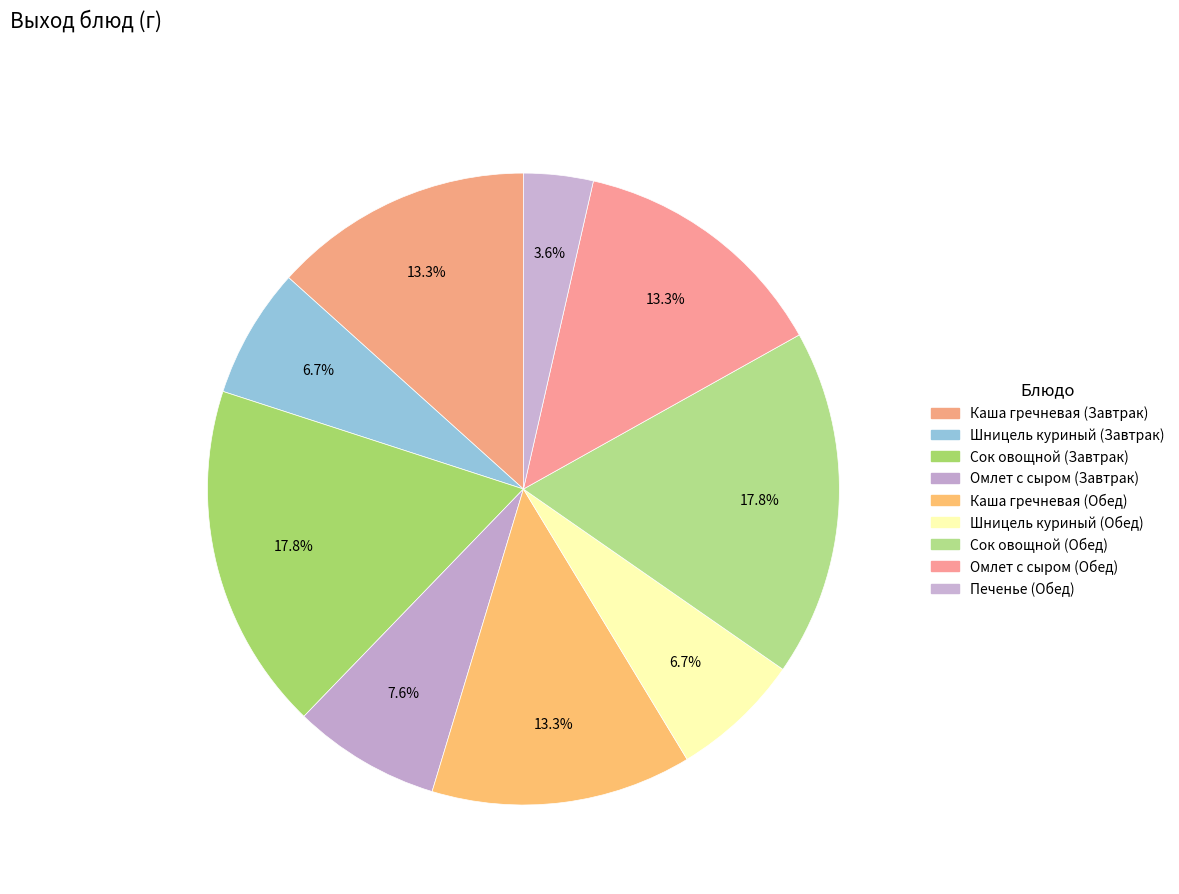

True or false: Шницель куриный (Обед) accounts for 20% of the total.

False